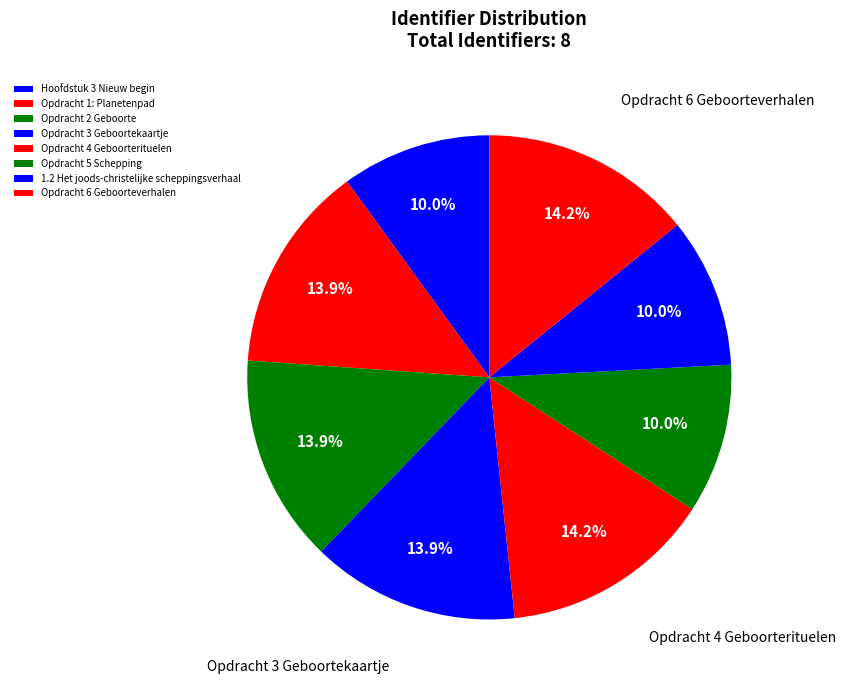

Does Opdracht 2 Geboorte account for over 50% of the chart?

No